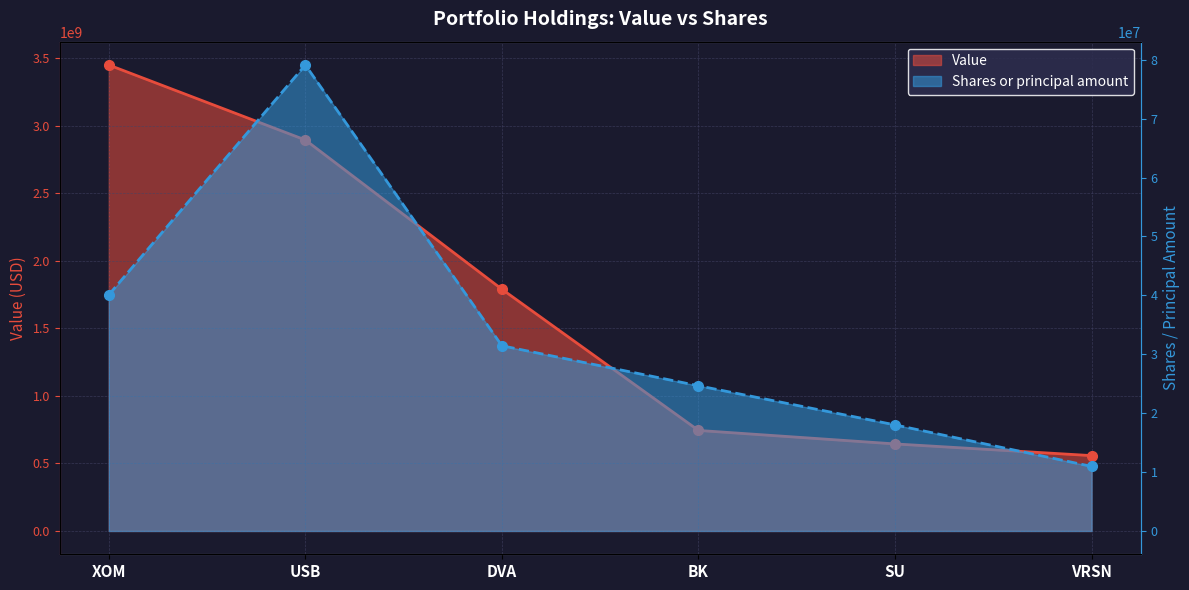

What is the difference between the maximum and minimum values in the Shares or principal amount series?

68155981